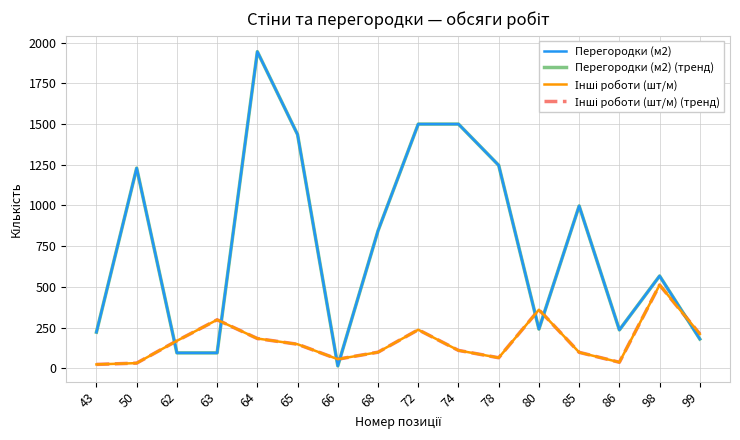

What is the total value across all series at 43?

491.9